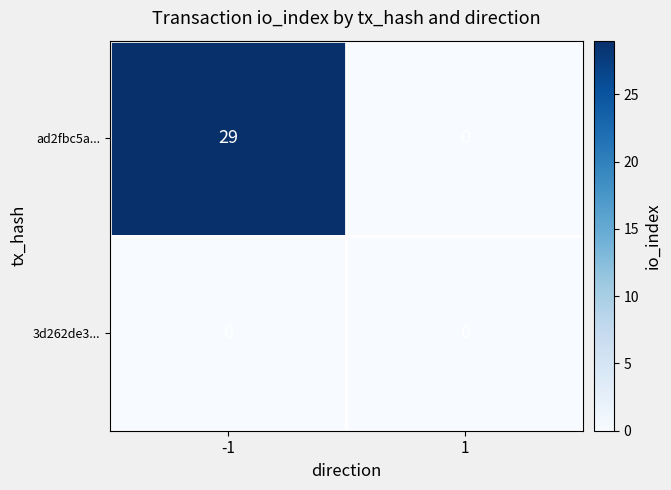

Which category has the highest value across all series?

-1